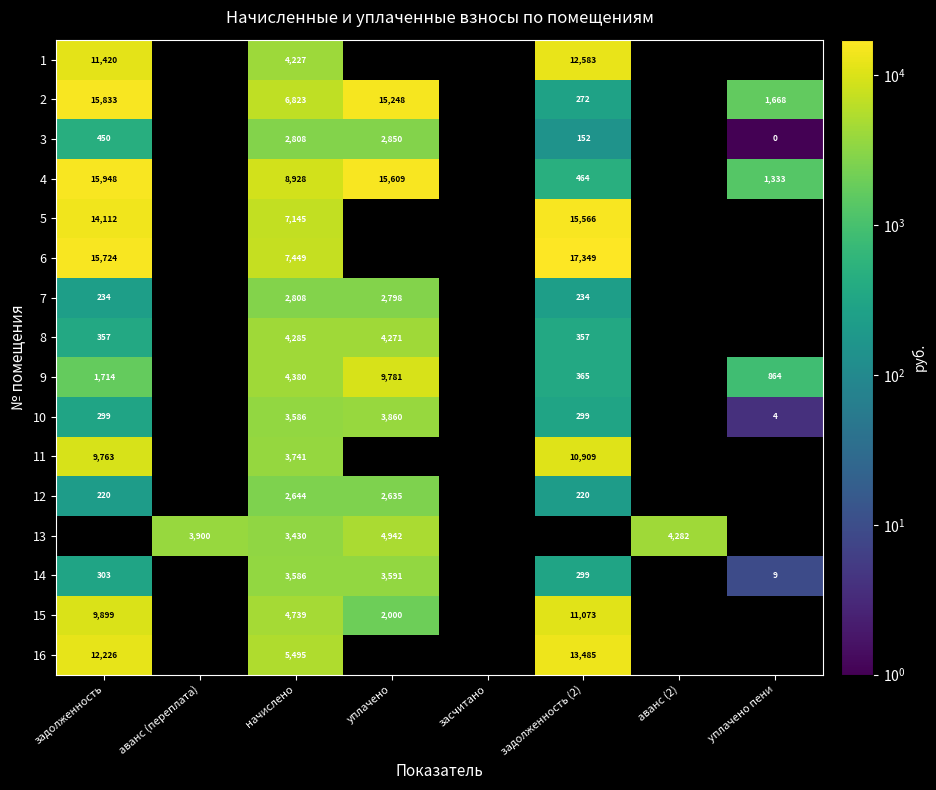

What is the spread (max minus min) of values at начислено?

6284